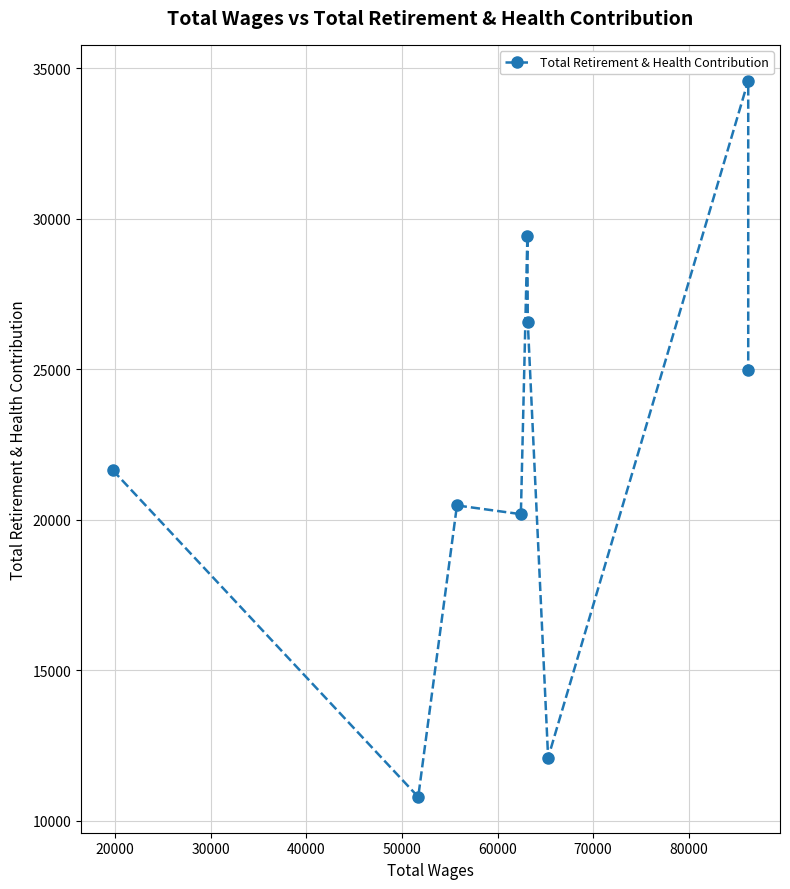

Reading right to left, what are all the values shown in this chart?

24992	34592	12099	26581	29446	20190	20480	10797	21649